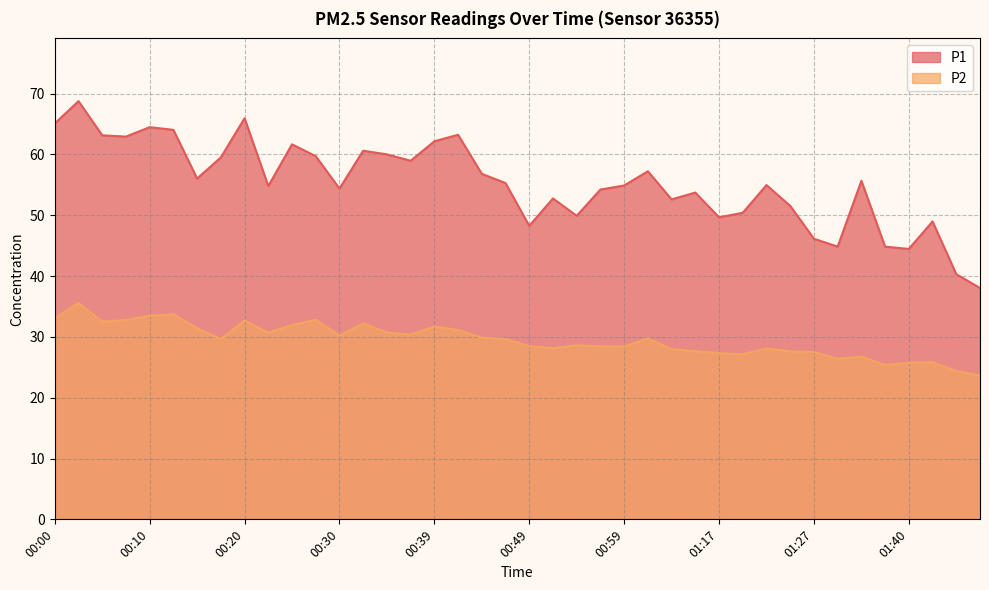

Is the value of P1 at 00:49 greater than the value of P2 at 00:57?

Yes